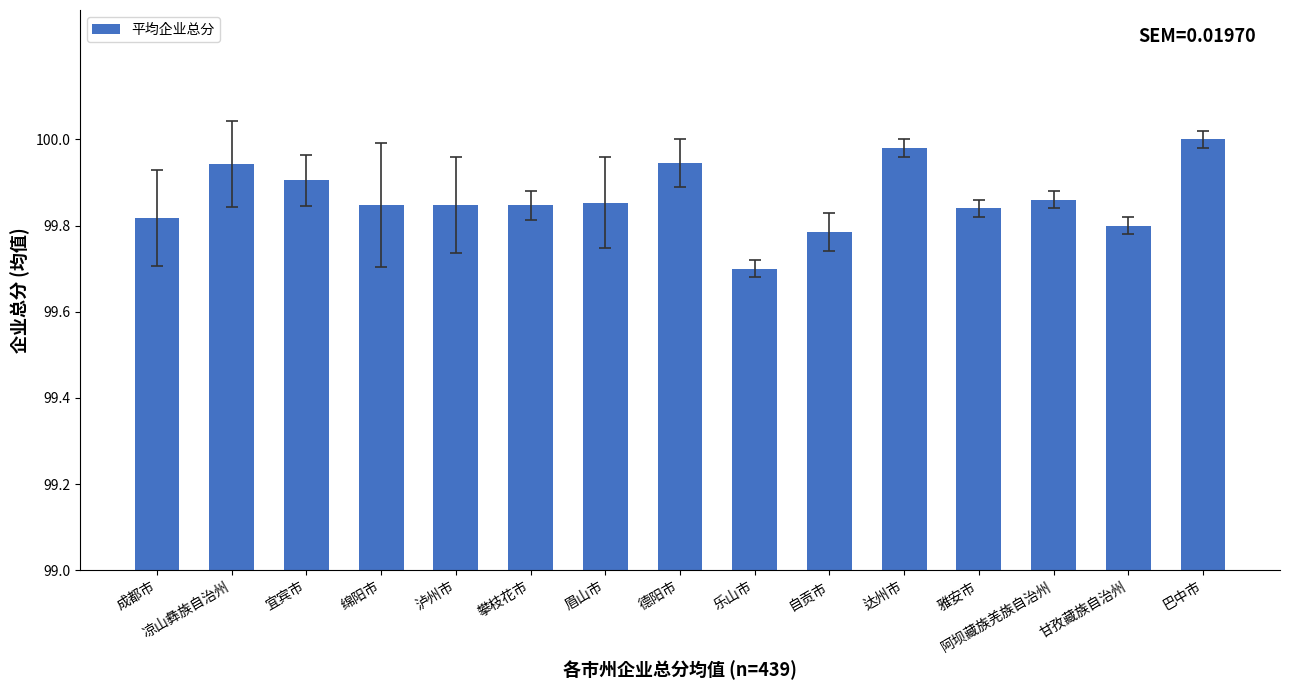

The chart shows a value of 151.3 at 宜宾市. True or false?

False